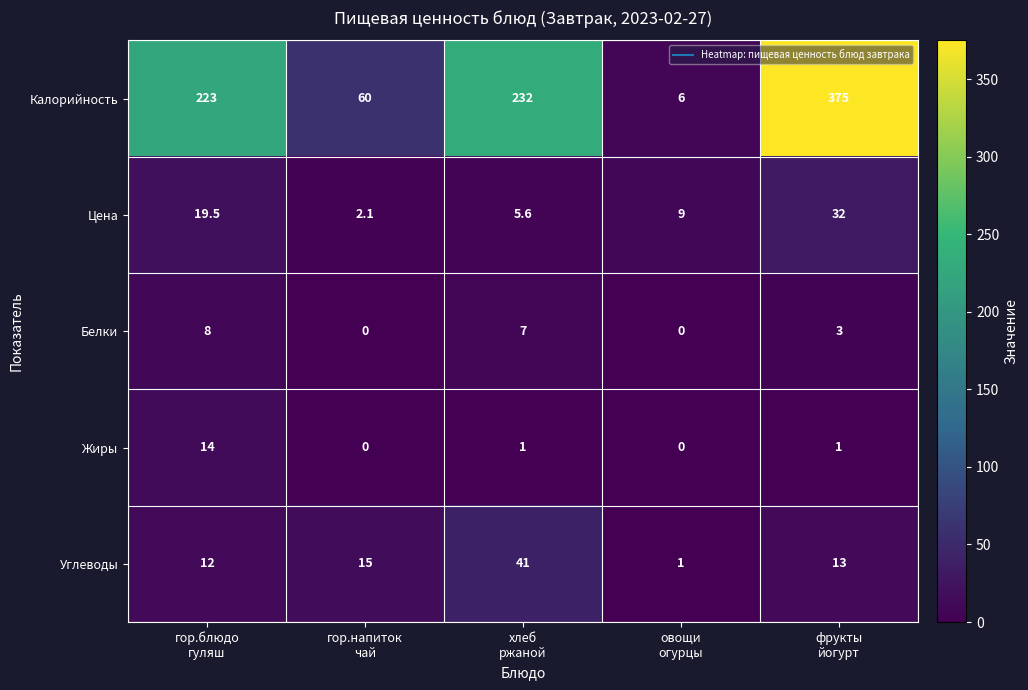

How many categories are shown in the chart?

5